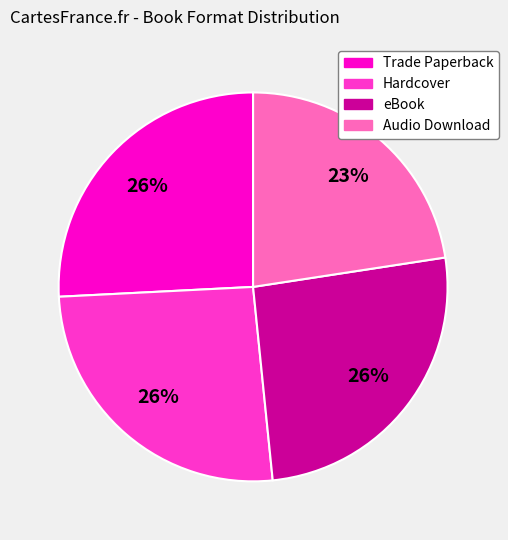

Is eBook the majority of the pie?

No